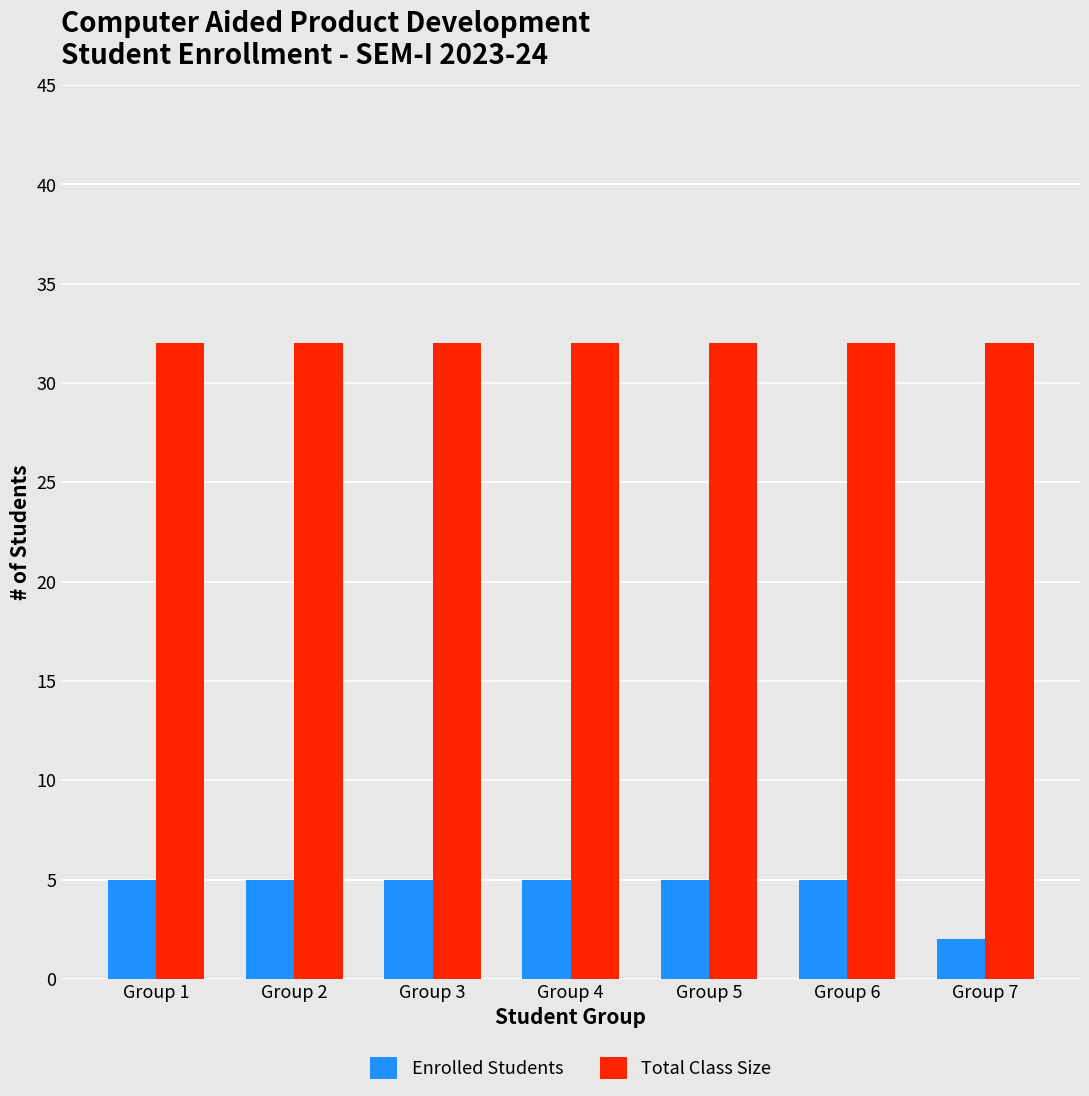

Which series has the largest total across all categories?

Total Class Size